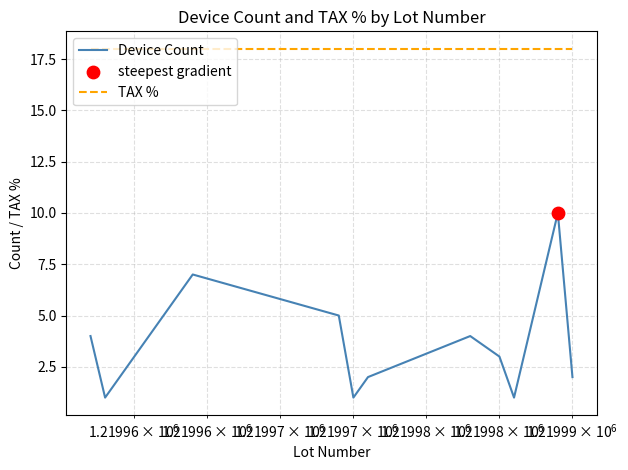

Which series has the largest total across all categories?

TAX %